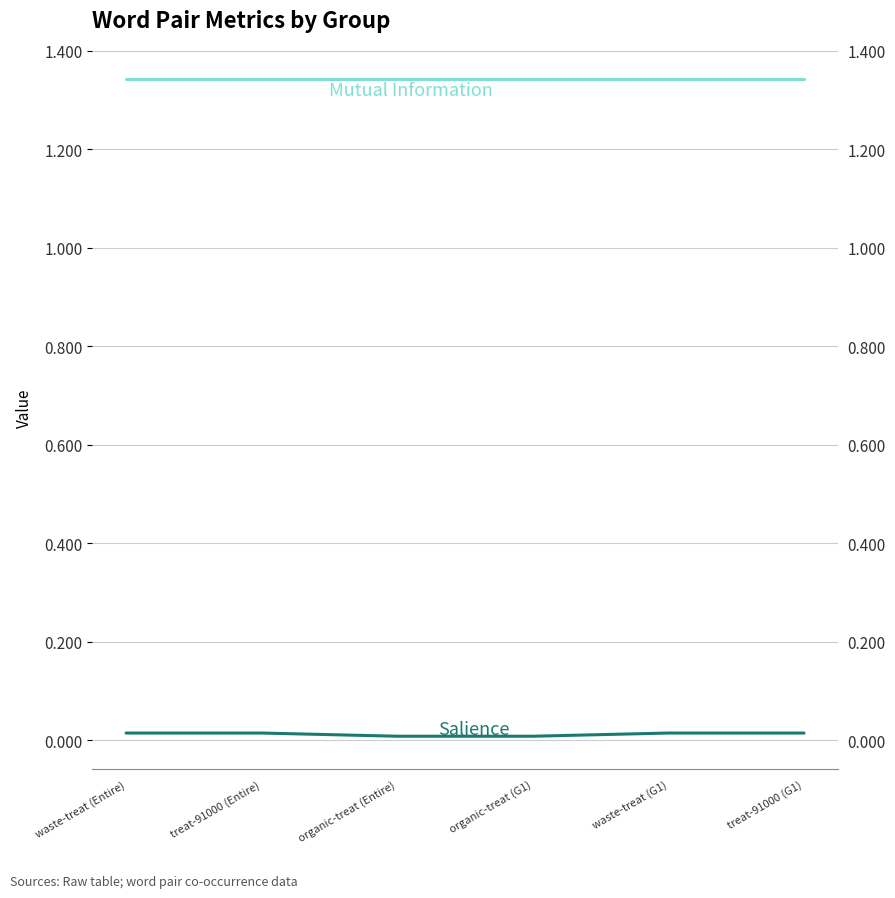

True or false: Mutual Information and Salience cross at least once.

False